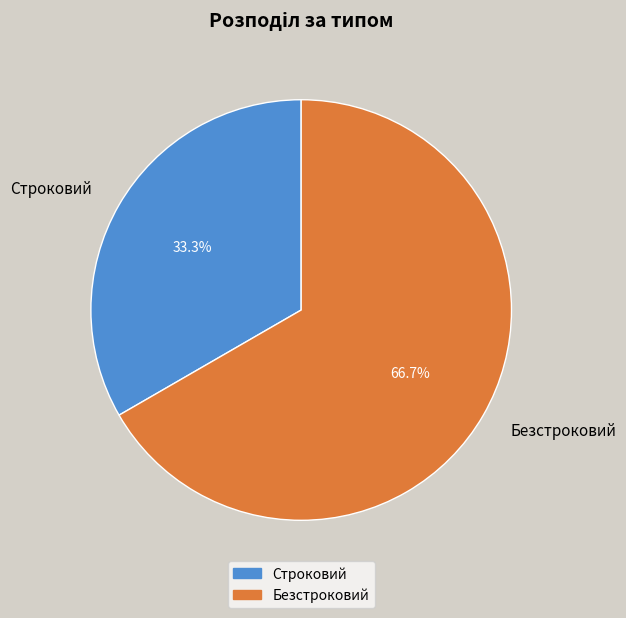

How many segments does this pie chart have?

2